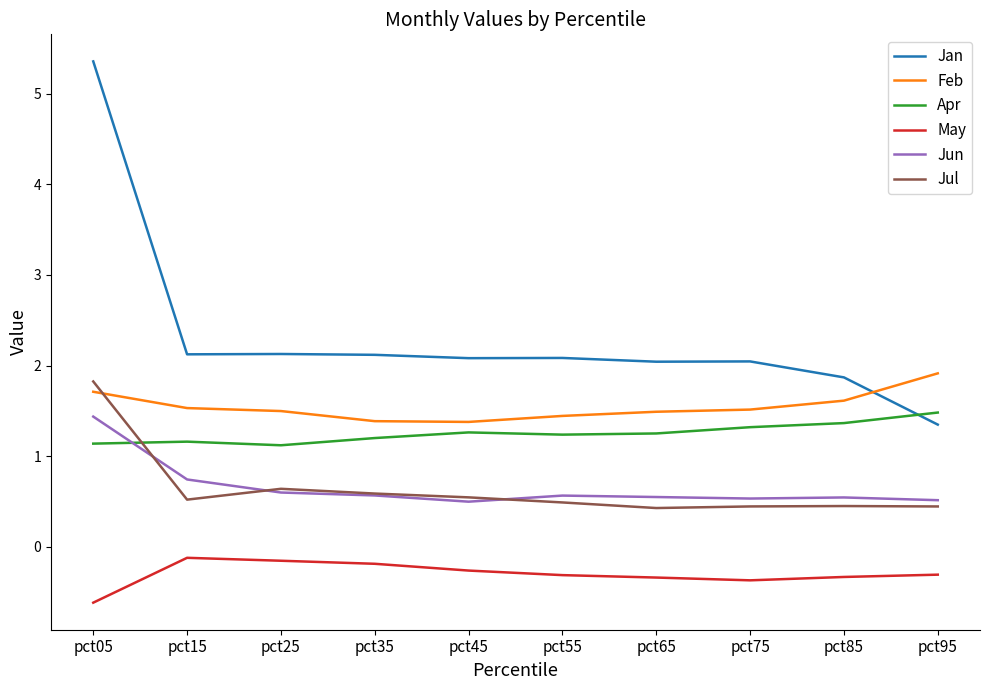

True or false: Jun and May intersect in this chart.

False